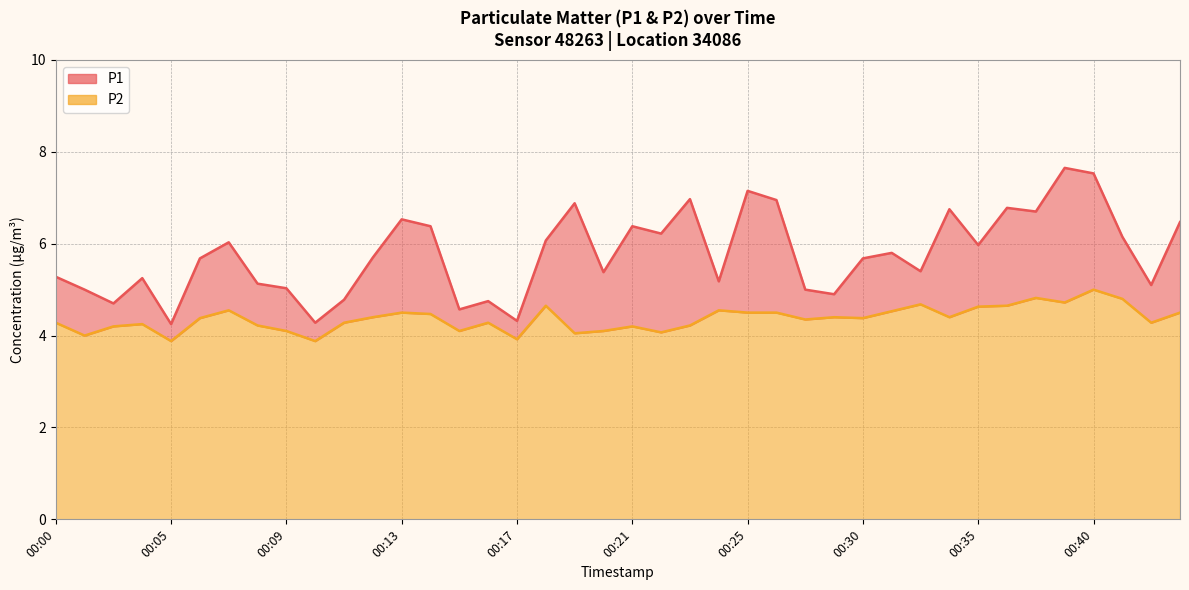

List the labels in order of P1 value, largest first.

00:39, 00:40, 00:25, 00:23, 00:27, 00:19, 00:37, 00:34, 00:38, 00:13, 00:43, 00:14, 00:21, 00:22, 00:41, 00:18, 00:07, 00:35, 00:31, 00:12, 00:06, 00:30, 00:33, 00:20, 00:00, 00:04, 00:24, 00:08, 00:42, 00:09, 00:01, 00:28, 00:29, 00:11, 00:16, 00:03, 00:15, 00:17, 00:10, 00:05